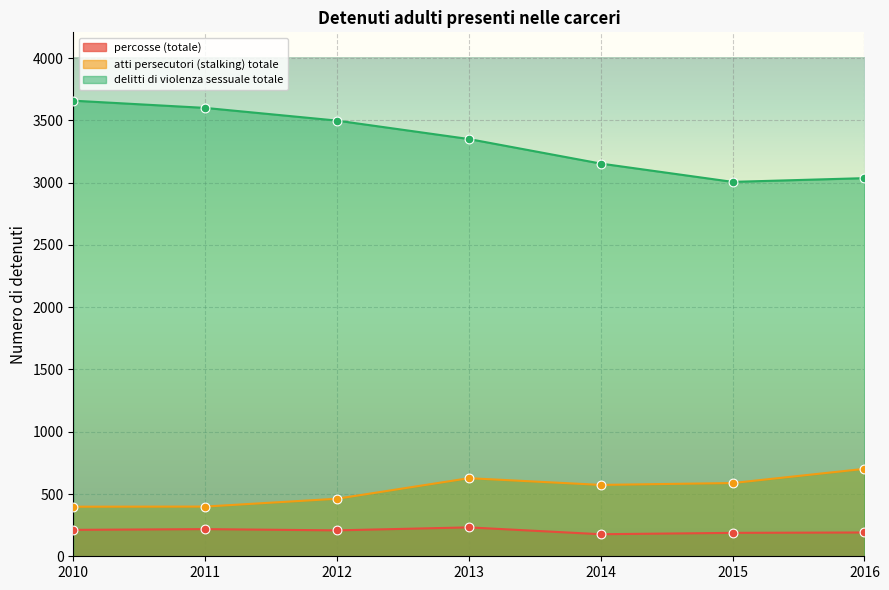

Which series contains the highest Y value?

delitti di violenza sessuale totale